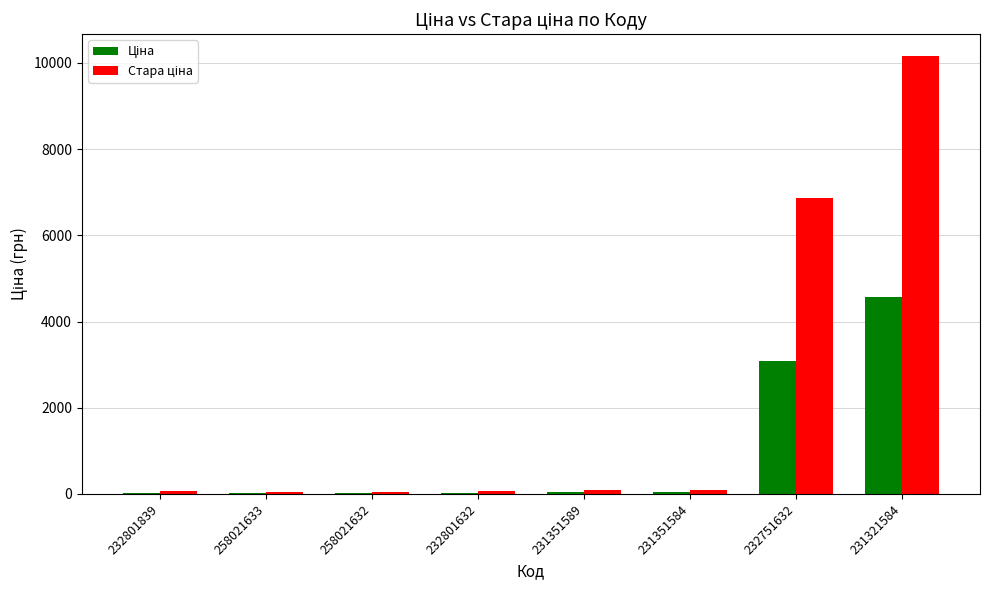

Which label corresponds to the largest value in the chart?

231321584